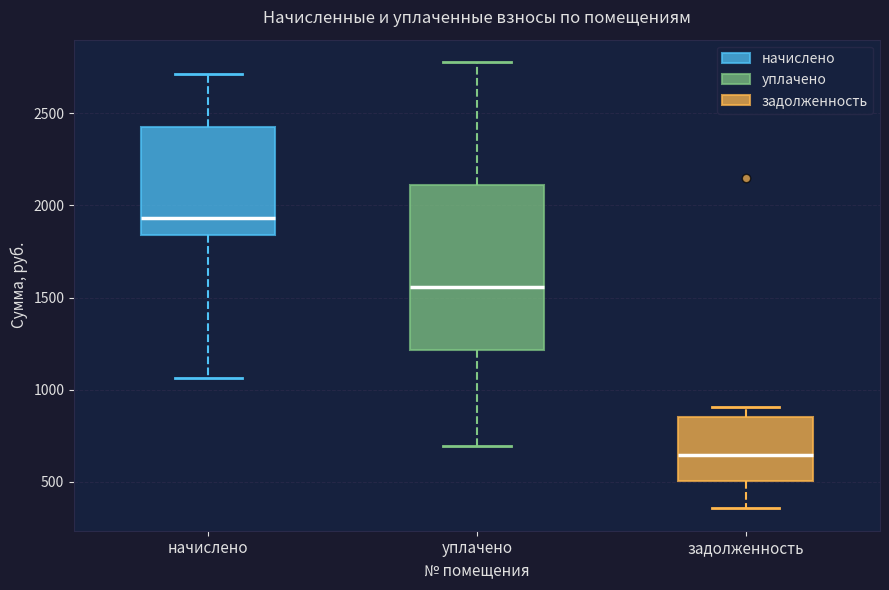

Where is the upper edge of the box for начислено on the y-axis? The values are not printed on the chart, so give them approximately, as read against the axis.

2450